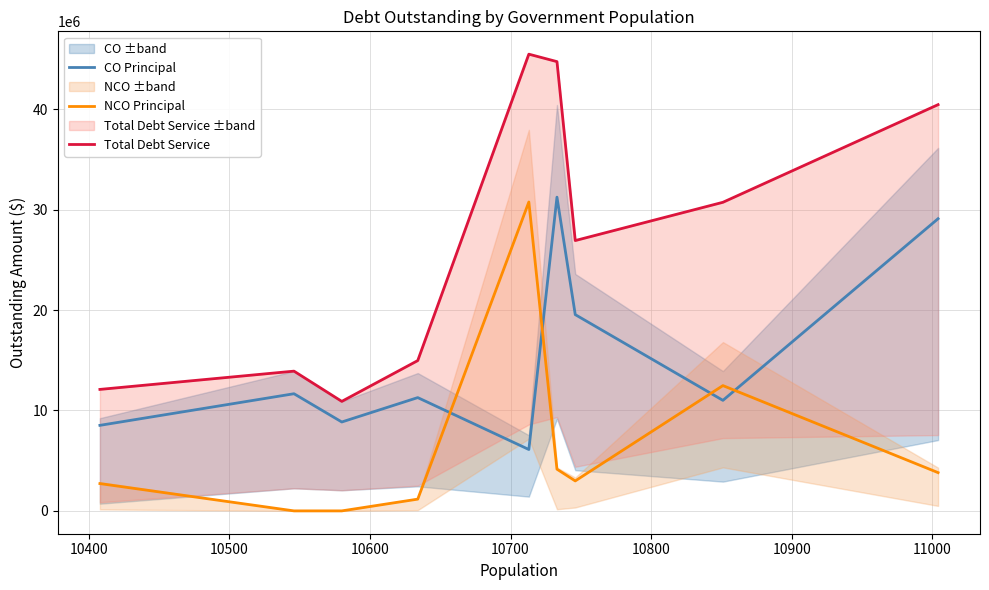

Reading right to left, extract all data points from this chart.

CO Principal: 29105000.0	11010000.0	19550000.0	31252000.0	6115000.0	11285000.0	8855000.0	11670000.0	8521000.0
NCO Principal: 3810000.0	12480000.0	2985000.0	4155000.0	30770000.0	1170000.0	0.0	0.0	2720000.0
Total Debt Service: 40467170.2	30740472.1	26928767.8	44752529.0	45495068.8	14972177.2	10908087.5	13920475.1	12100577.4